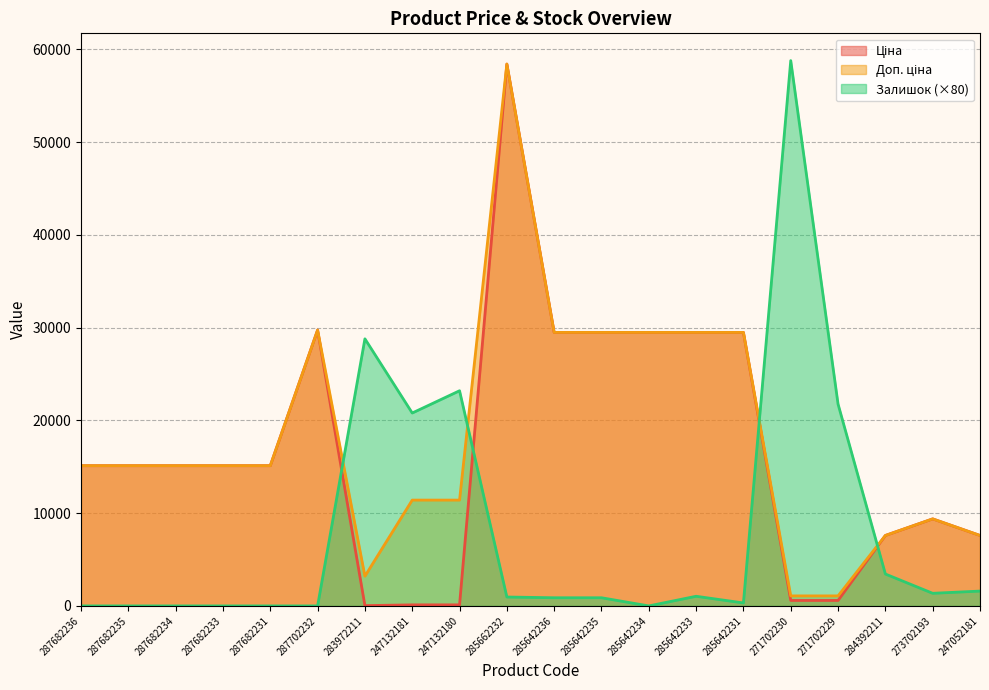

What is the sum of the Ціна values at 271702229 and 285642234?

30081.4